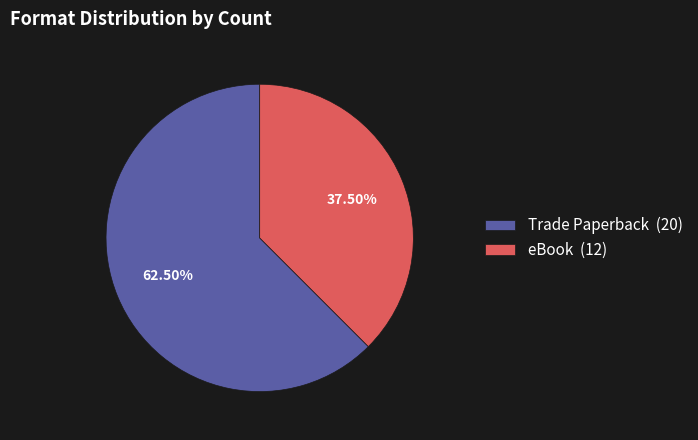

Which slice represents more than half of the pie?

Trade Paperback